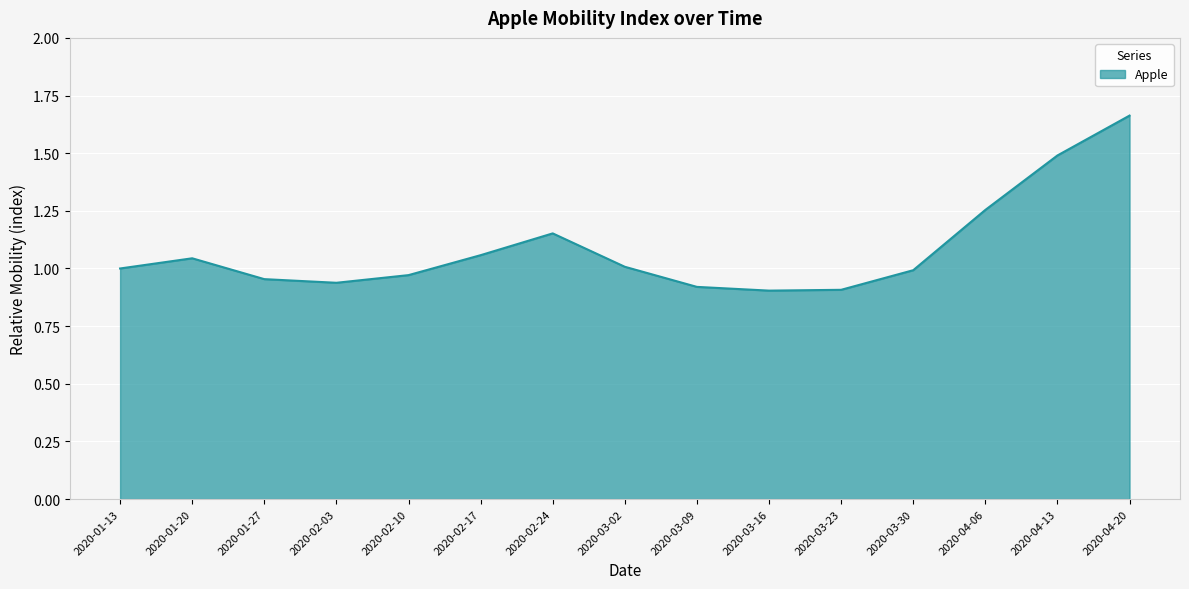

What is the difference between the values at 2020-02-10 and 2020-04-13?

0.5